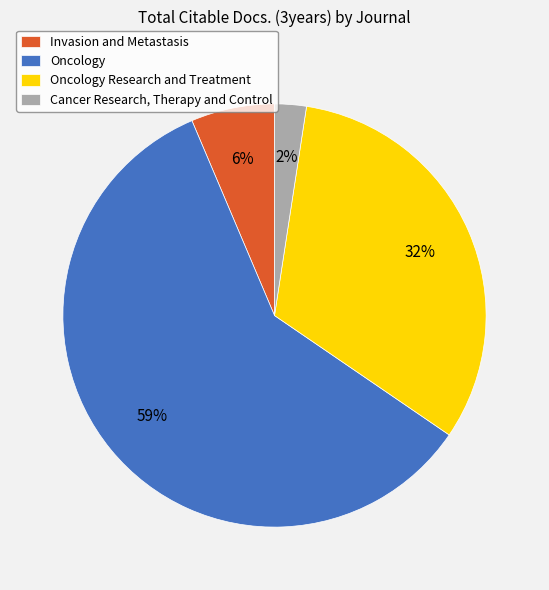

Does Cancer Research, Therapy and Control account for over 50% of the chart?

No